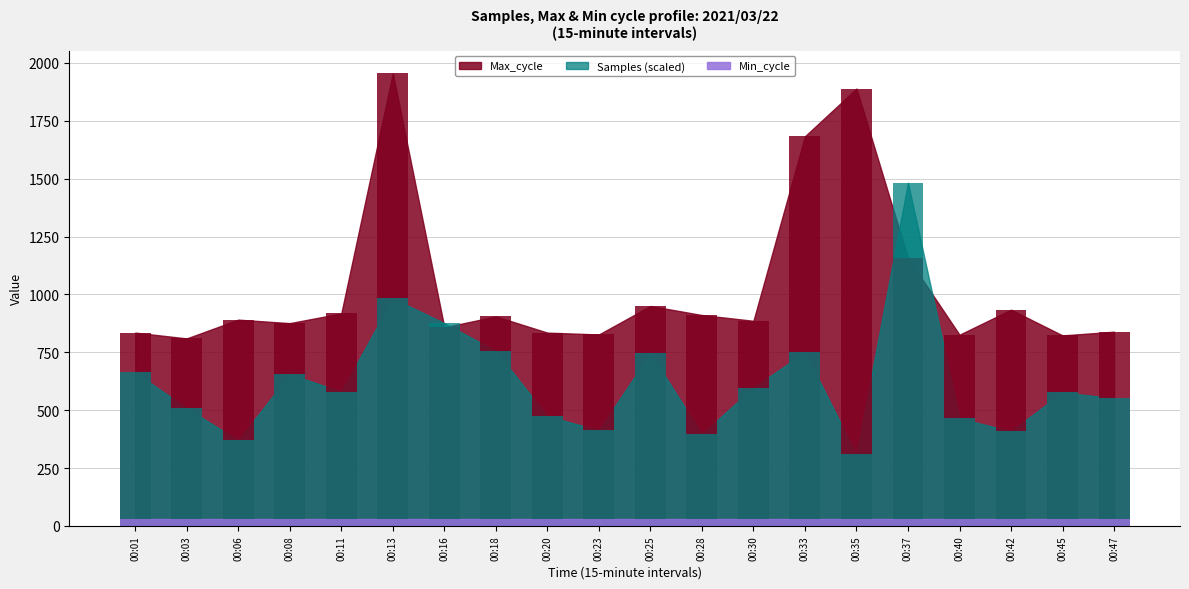

Which series has the largest total across all categories?

Max_cycle